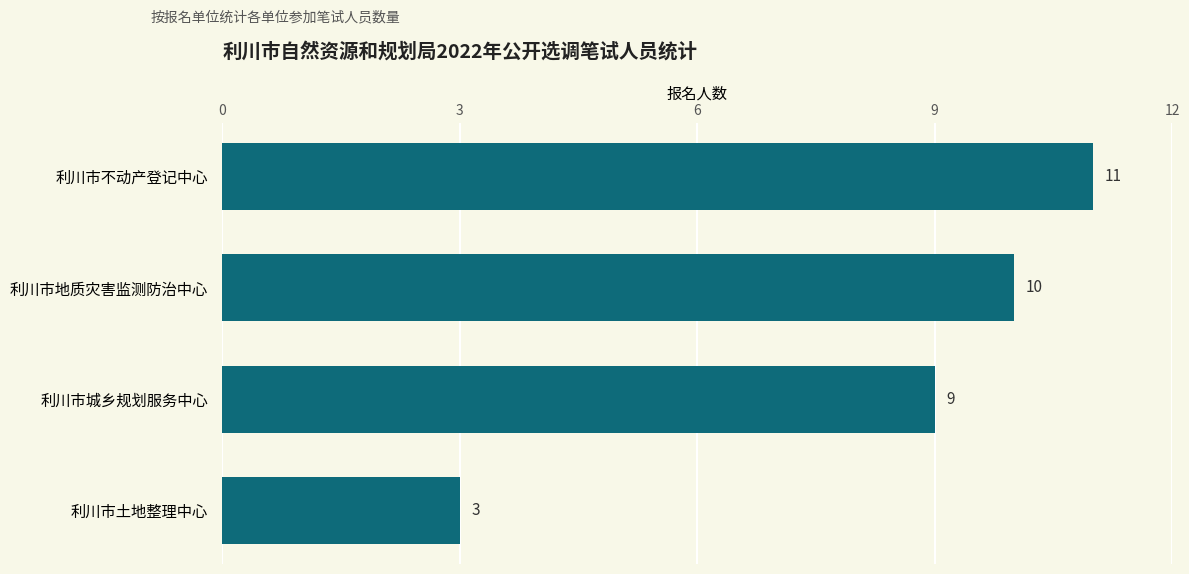

True or false: the data shows 5 at 利川市城乡规划服务中心.

False